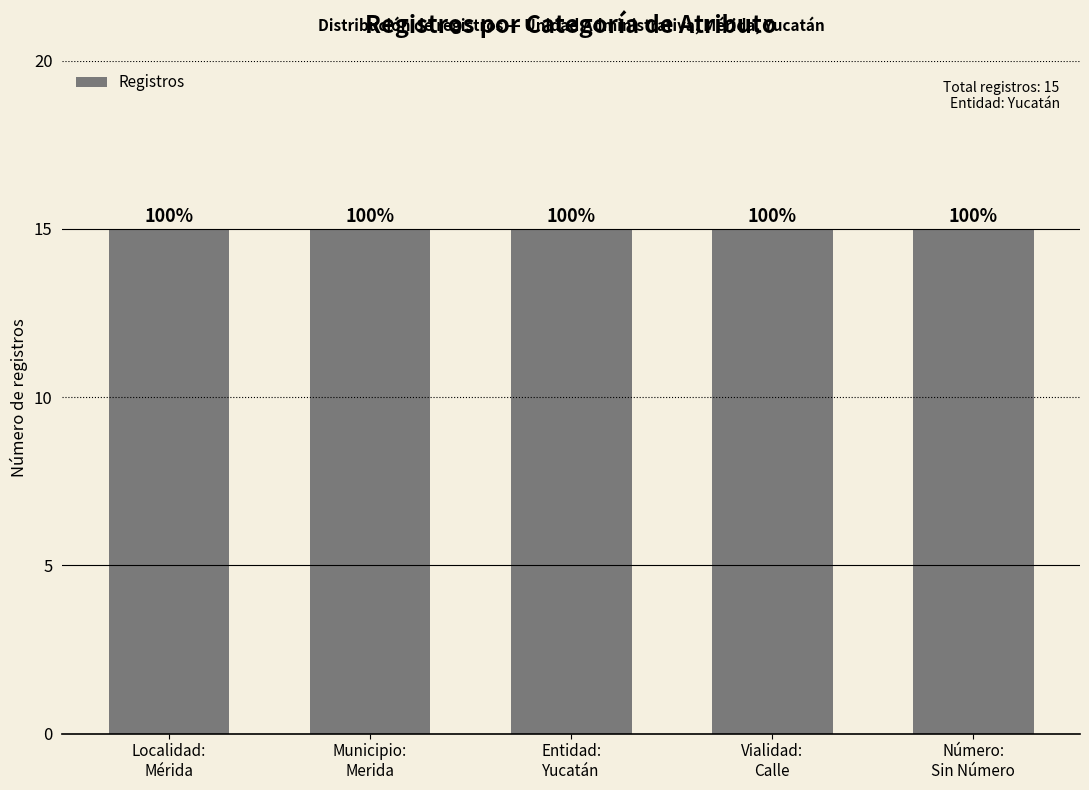

What is the change in value from 12 to 15?

+3